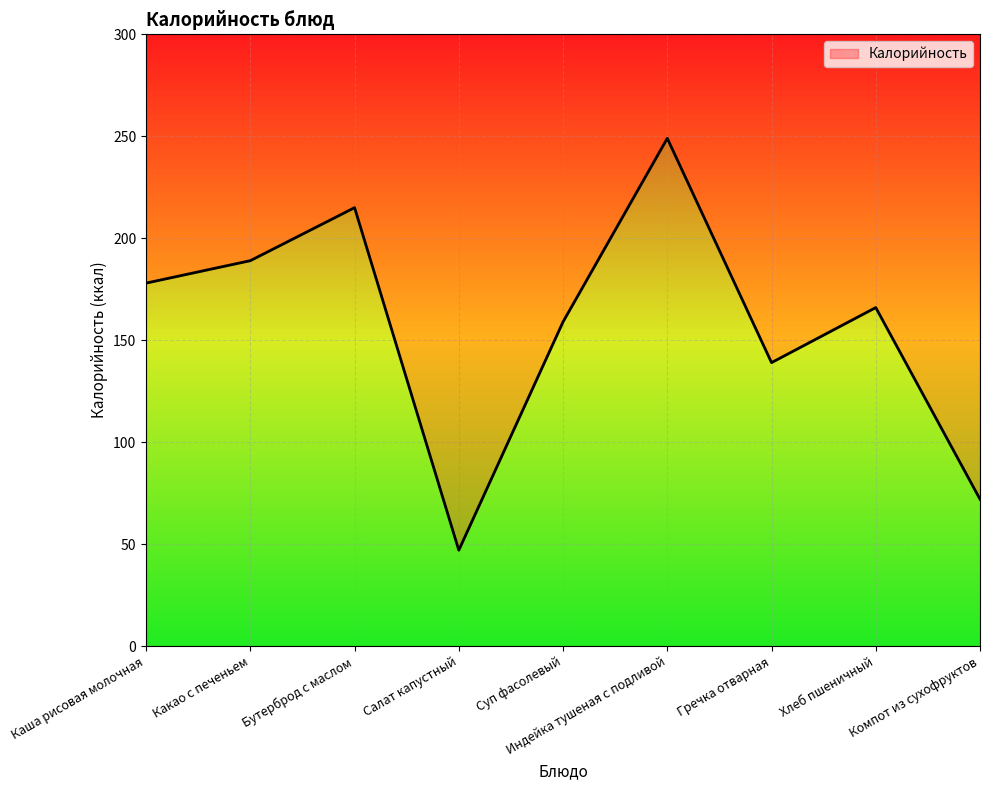

What is the difference between the second highest and second lowest values?

143